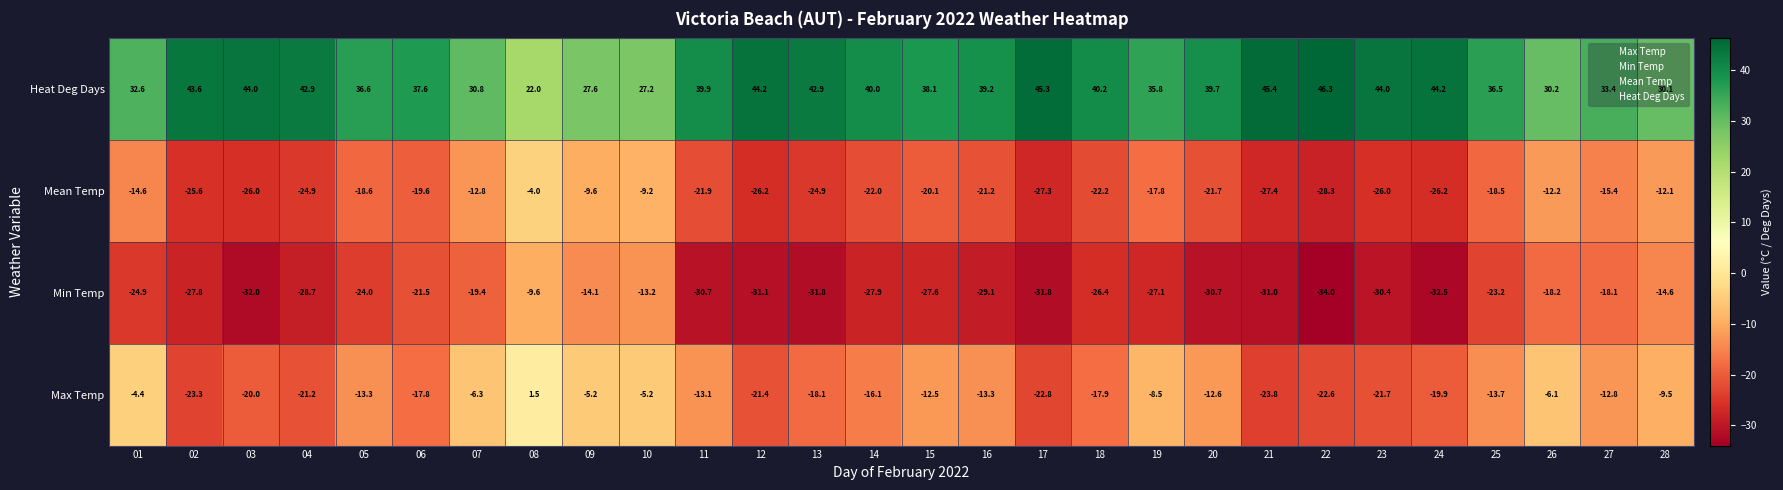

What is the average value of the Min Temp series?

-25.4